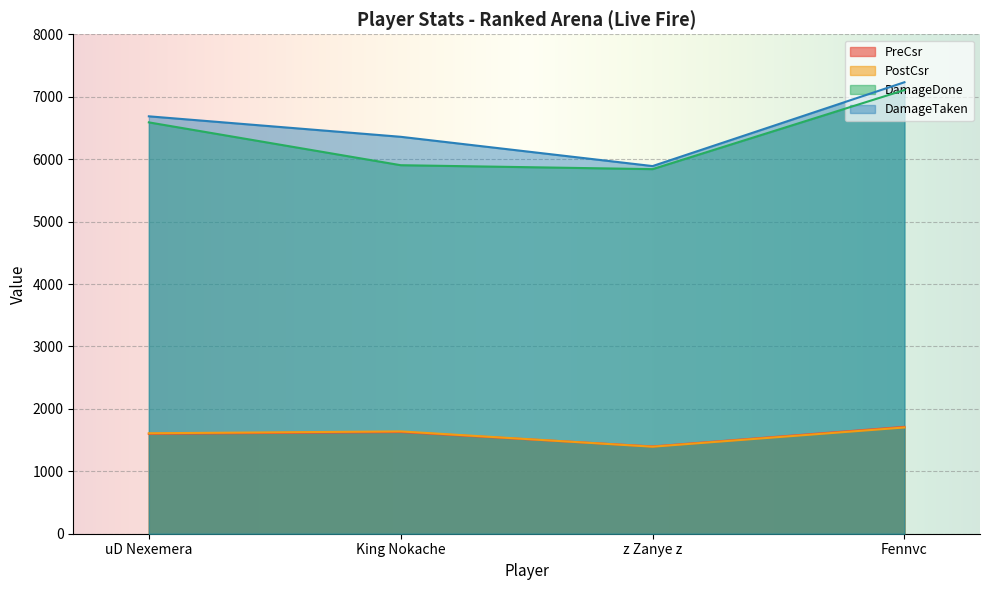

What is the label of the 4th point from the right?

uD Nexemera